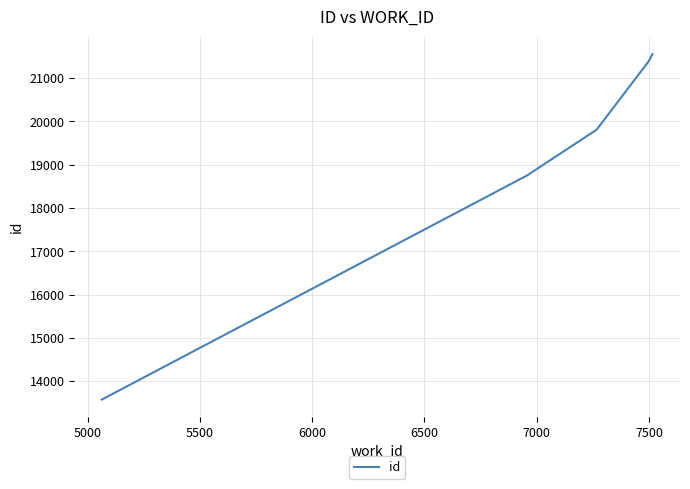

What is the difference between the second highest and minimum values?

7802